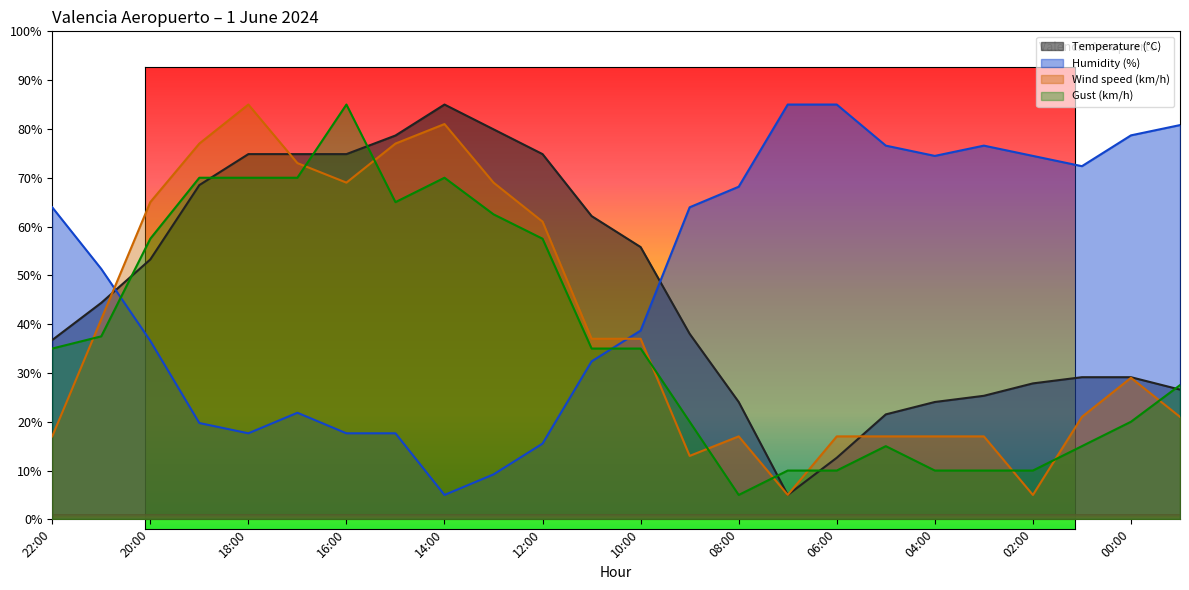

In Wind speed (km/h), how many points are higher than both neighbors (excluding endpoints)?

4